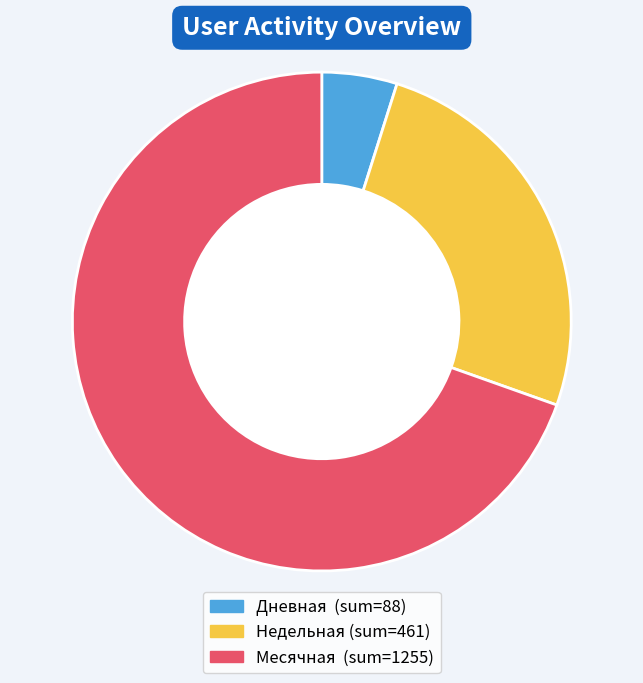

What is the majority slice?

Месячная